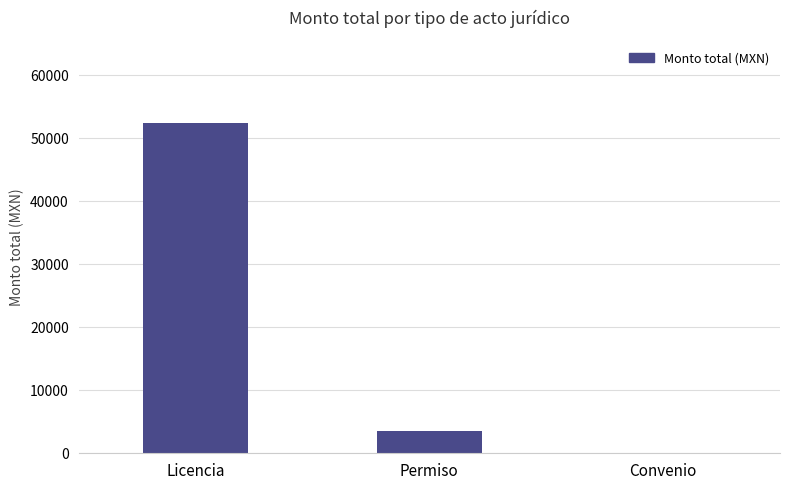

The chart shows a value of 68760.6 at Licencia. True or false?

False